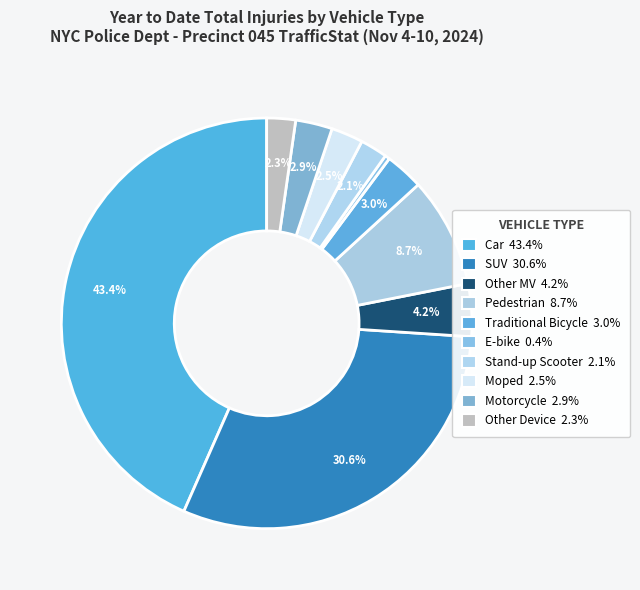

Count the number of slices in the pie.

10